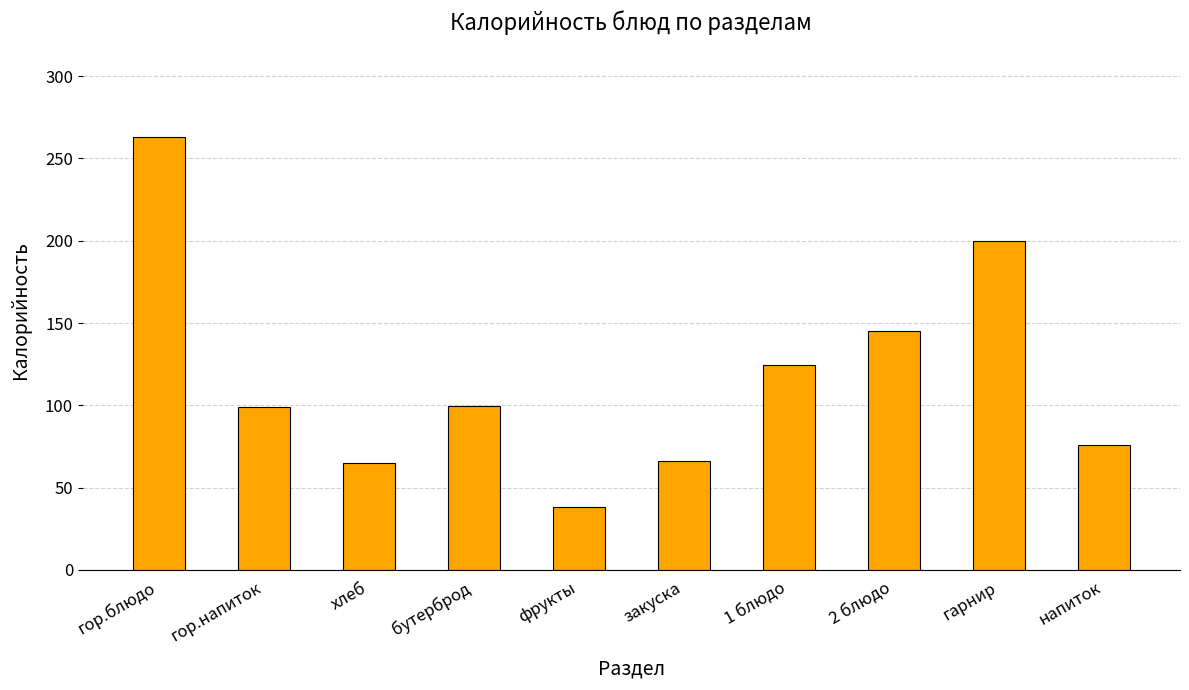

What position from the left is 1 блюдо?

7